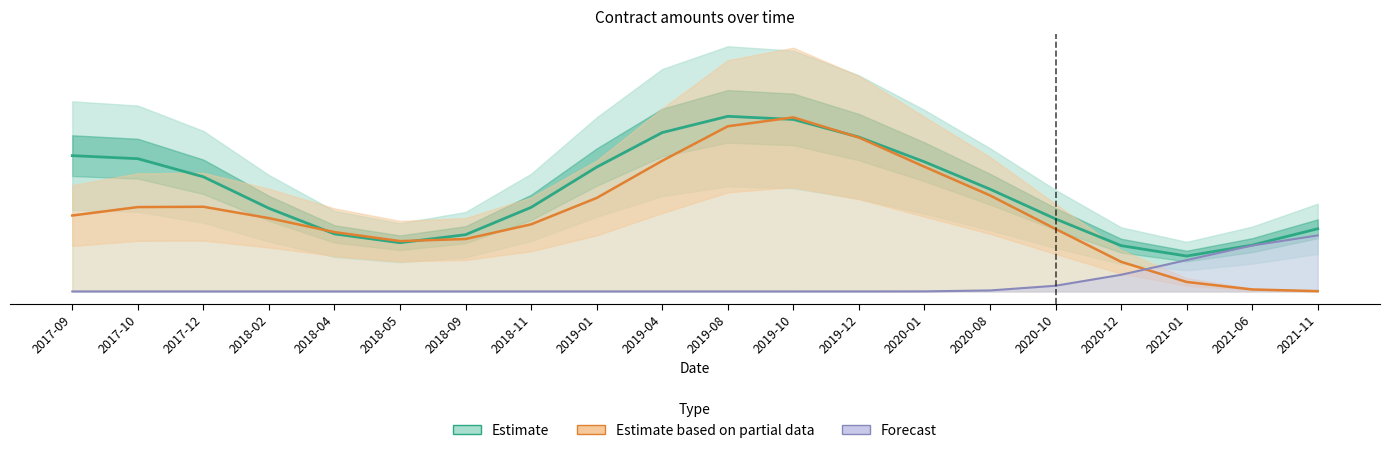

What is the total value across all series at 2020-01?

12.1